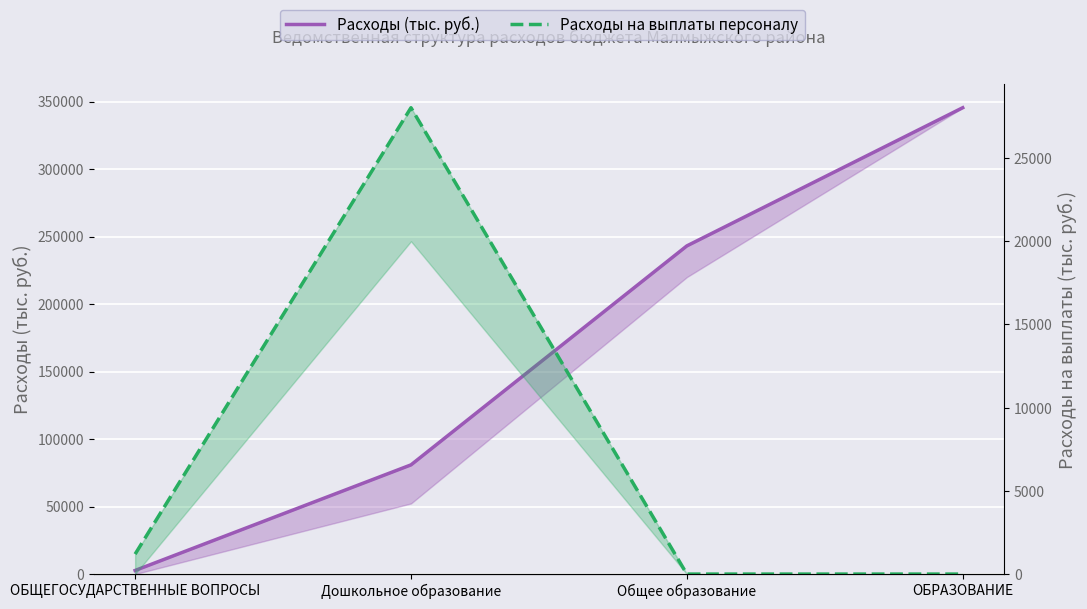

Reading left to right, transcribe all the data shown in this chart.

Расходы (тыс. руб.): 2673.0	80896.4	243119.2	345488.1
Расходы на выплаты персоналу: 1200.0	28025.2	0.0	0.0